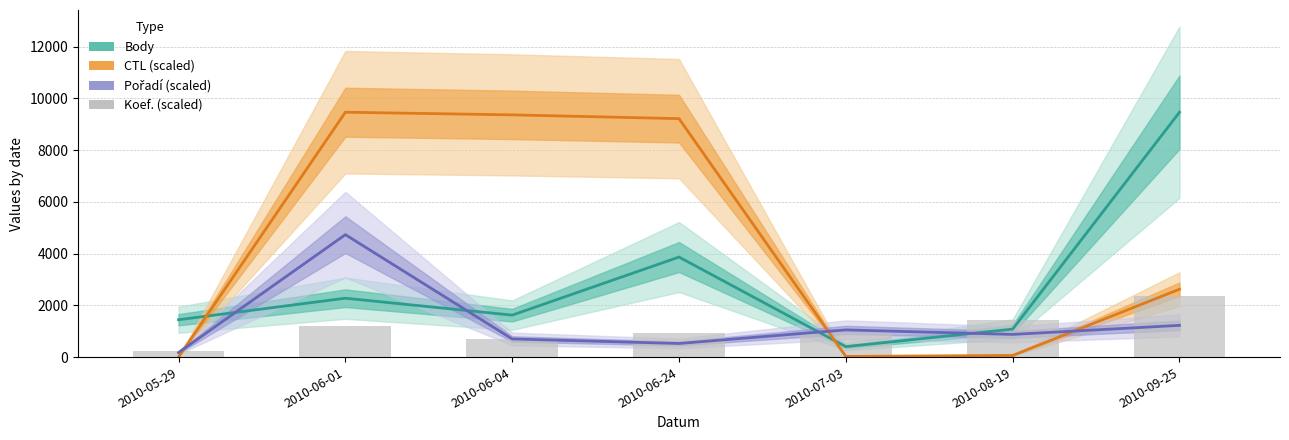

Does the chart contain any negative values?

No